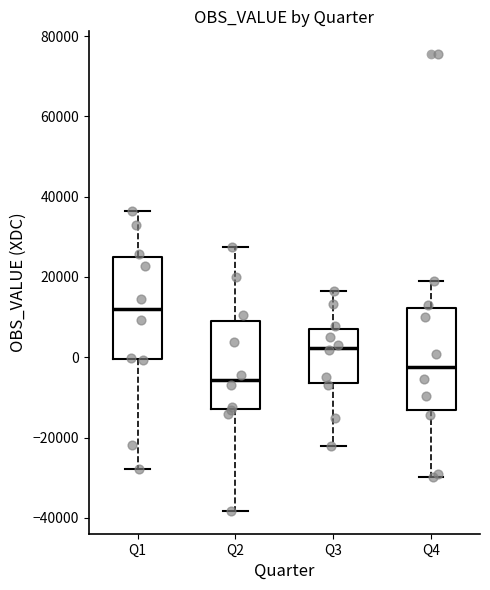

Reading left to right, transcribe this box plot: for each box, give where its median line is, the range the box spans, and where its two whiskers end, as read against the y-axis. The values are not printed on the chart, so give them approximately, as read against the axis.

Q1: median 12000, box 0 to 24000, whiskers -28000 to 36000
Q2: median -6000, box -12000 to 8000, whiskers -38000 to 28000
Q3: median 2000, box -6000 to 8000, whiskers -22000 to 16000
Q4: median -2000, box -14000 to 12000, whiskers -30000 to 18000